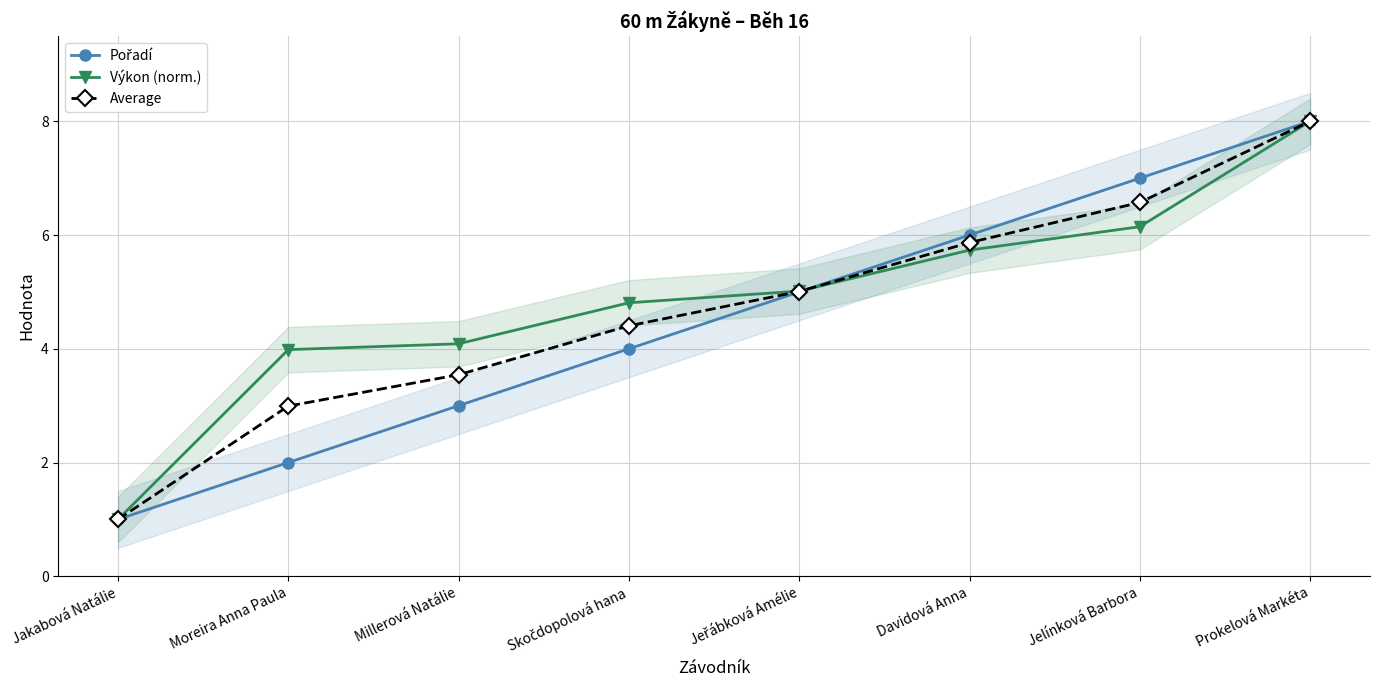

The Výkon (norm.) series shows 5.0 at Jeřábková Amélie. True or false?

True